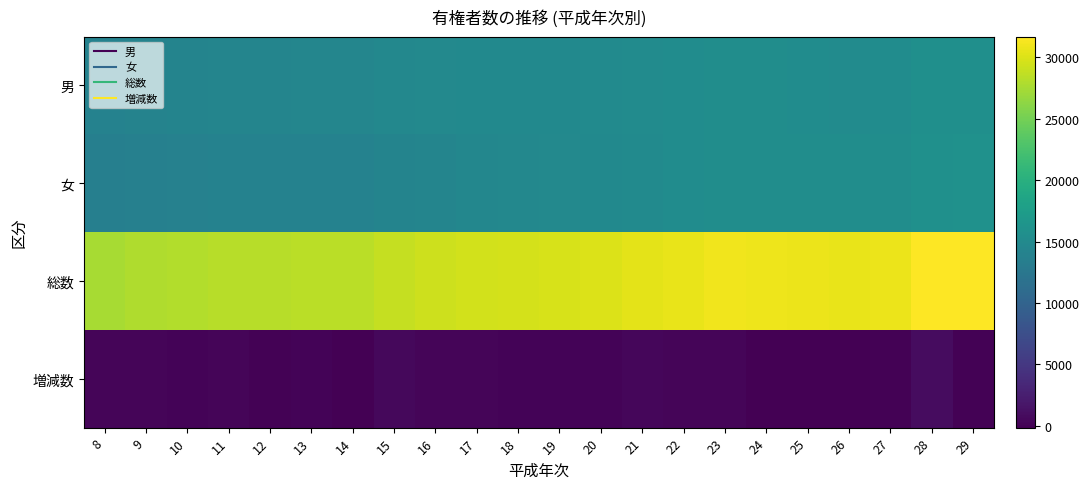

At how many categories does at least one series exceed 23823?

22